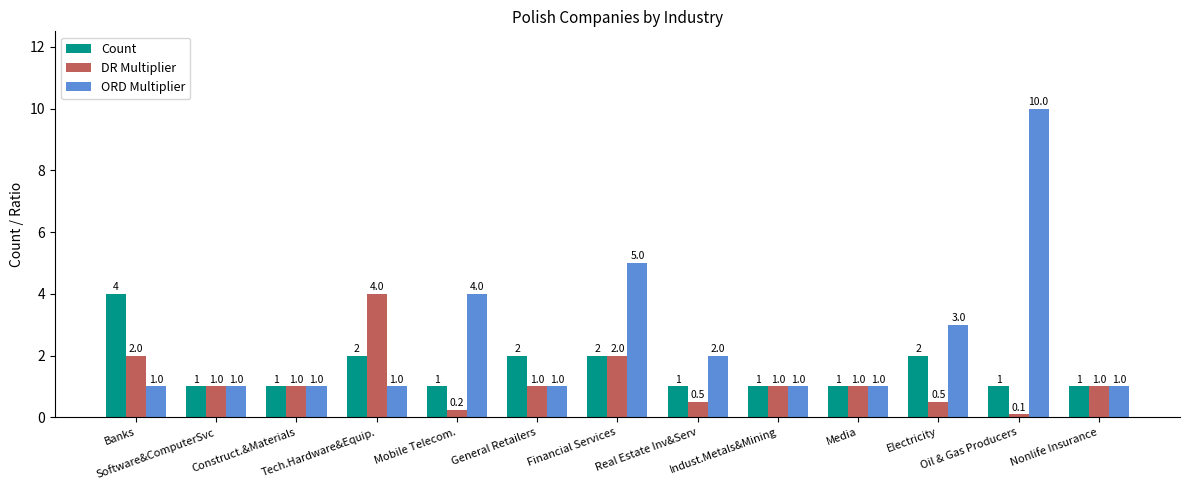

What is the sum of the ORD Multiplier values at Banks and Real Estate Inv&Serv?

3.0